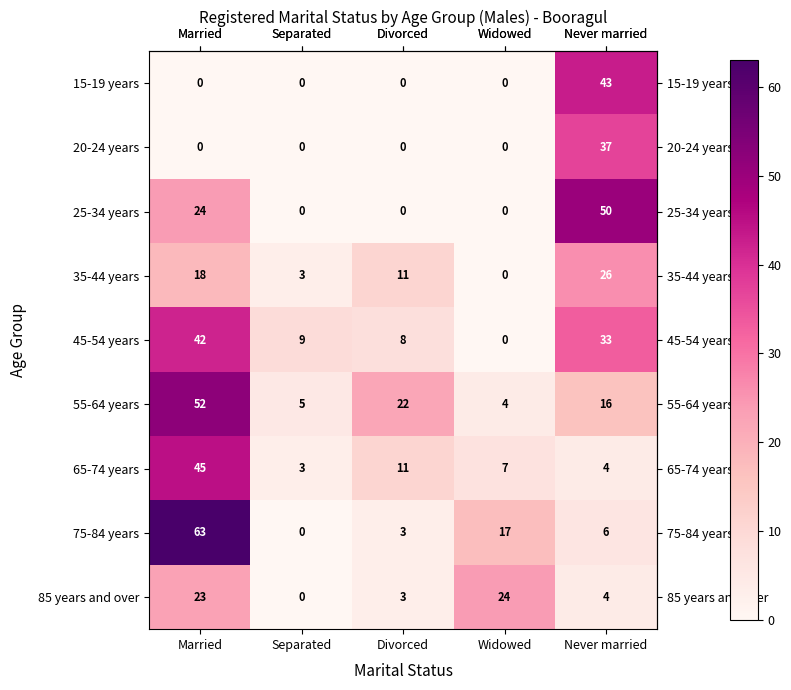

Which category has the highest value in the 75-84 years series?

Married